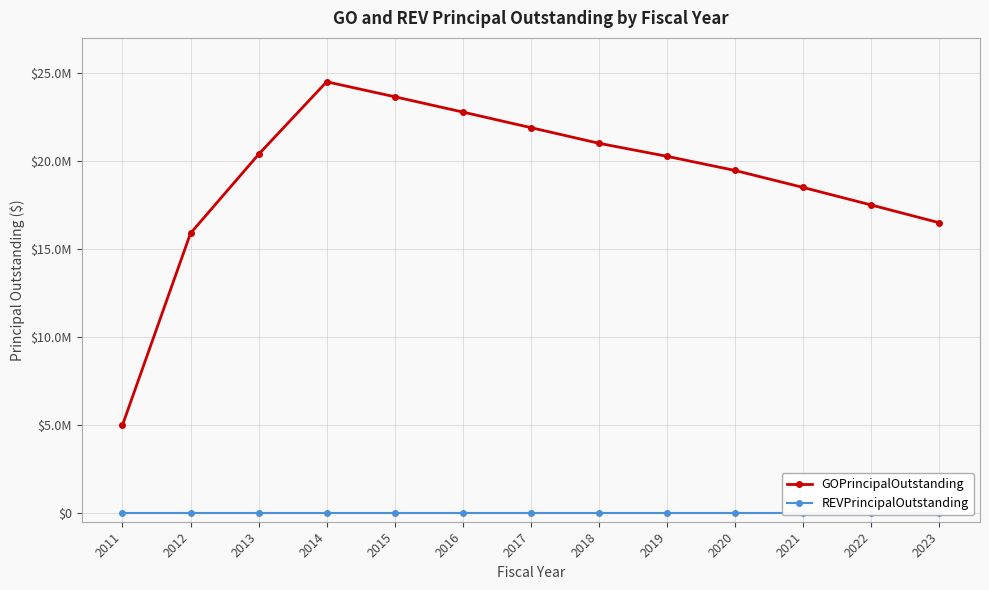

Is this an area chart (filled region under the line)?

No